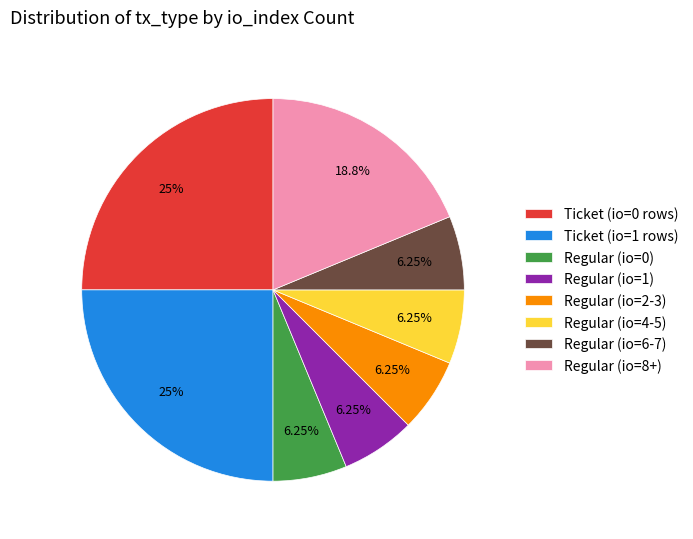

Count the number of slices in the pie.

8